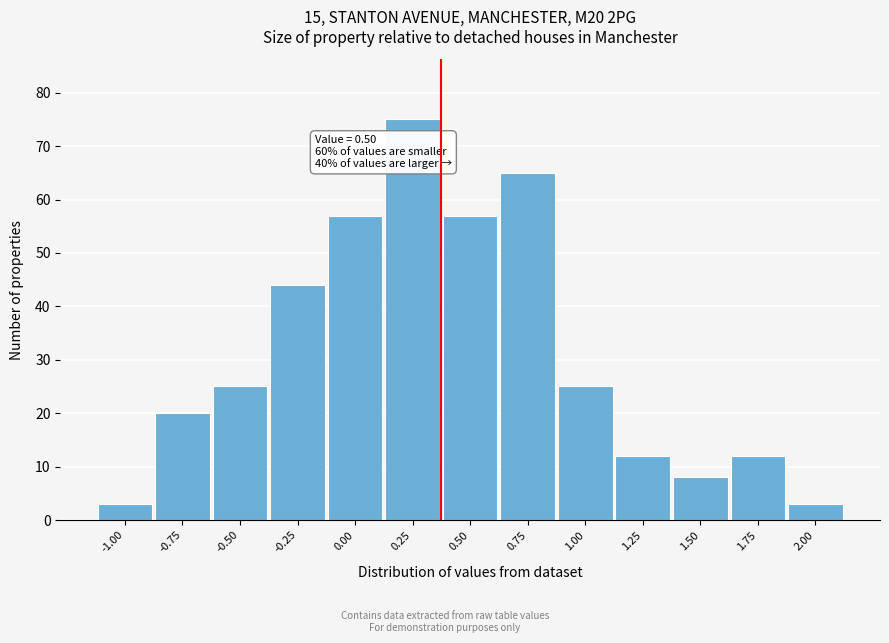

Reading left to right, what are all the values shown in this chart?

3	20	25	44	57	75	57	65	25	12	8	12	3